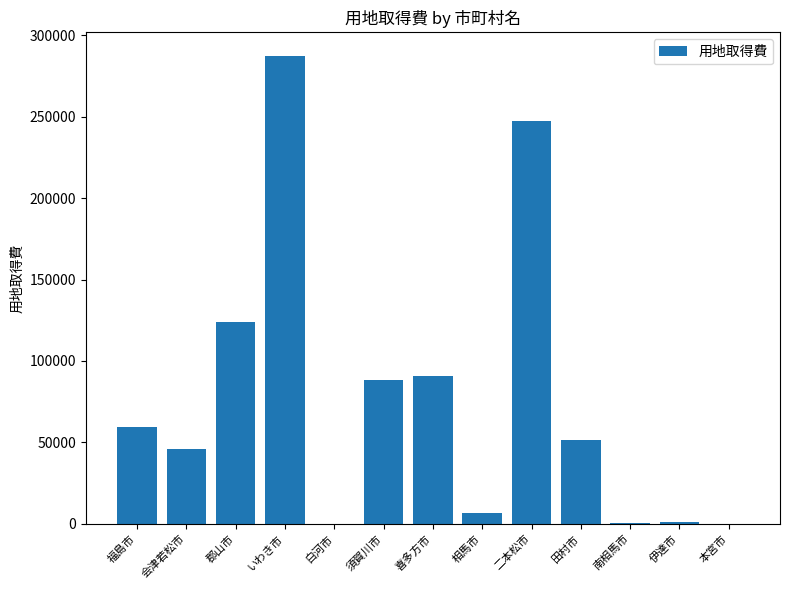

Which has a higher value, 二本松市 or 郡山市?

二本松市